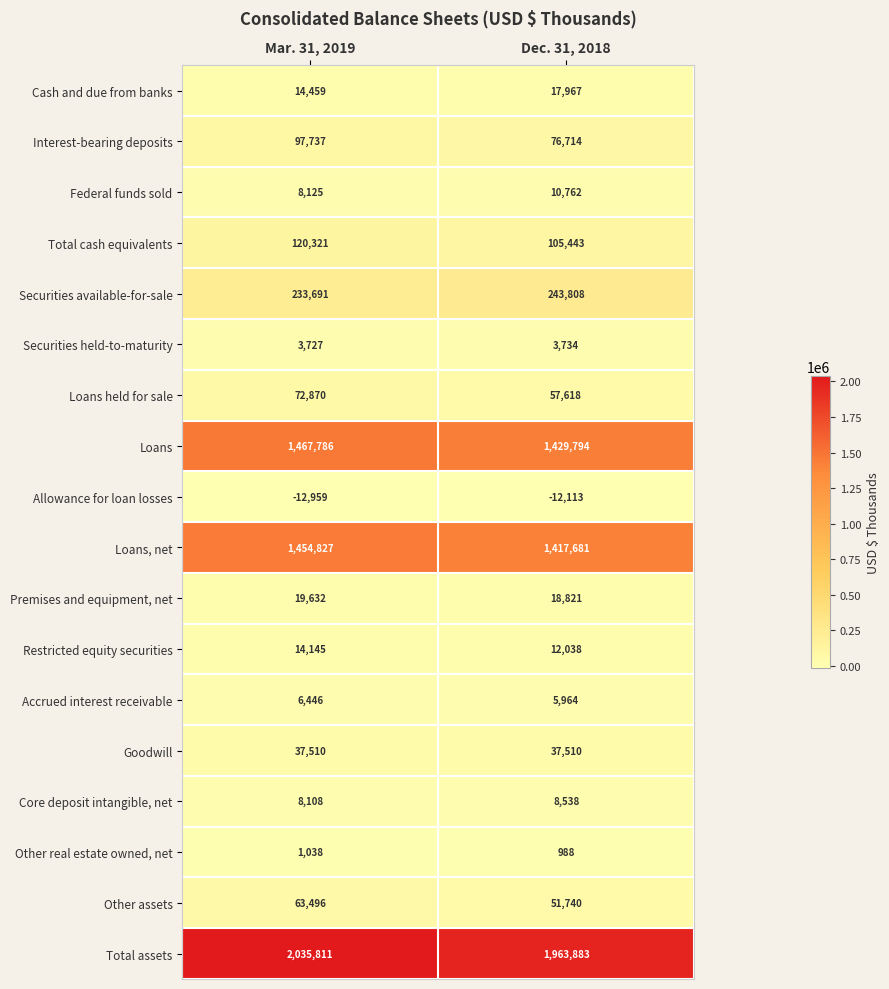

The value of Cash and due from banks at Dec. 31, 2018 is 6711. True or false?

False